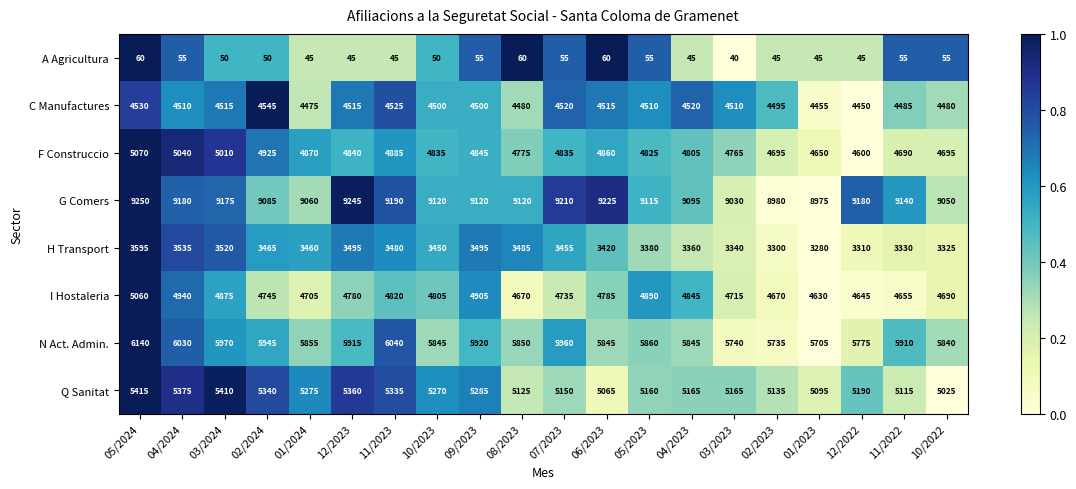

At which category is the sum across all series the highest?

05/2024